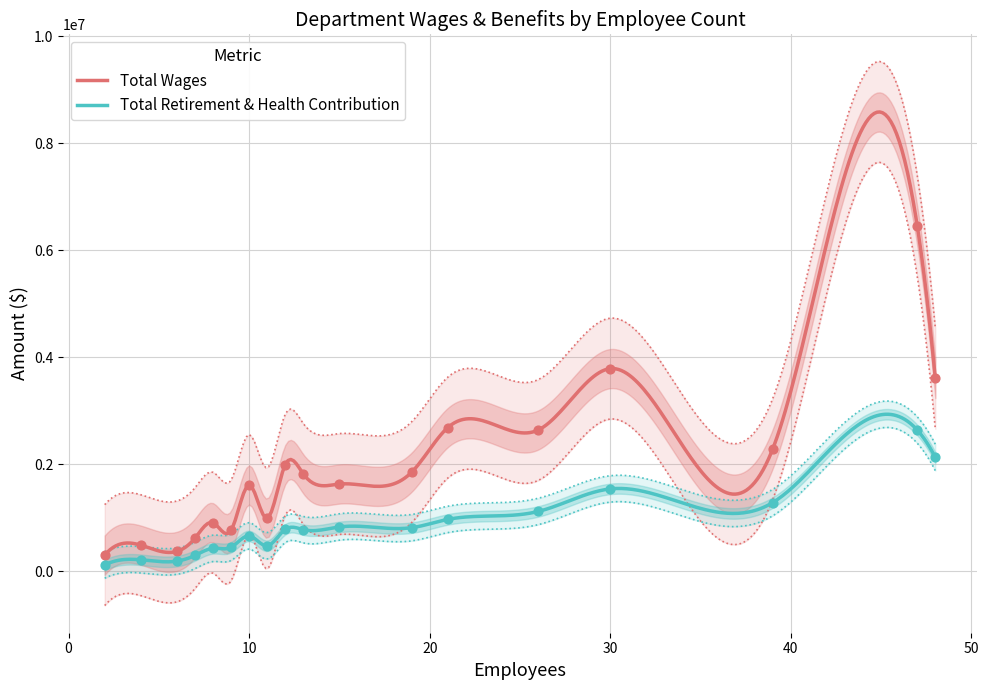

Which series has the largest Y range (max minus min)?

Total Wages